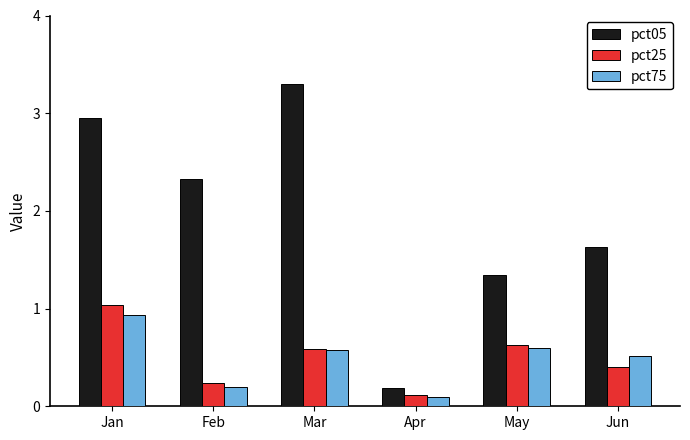

Which series changed the most between Jan and Mar?

pct25